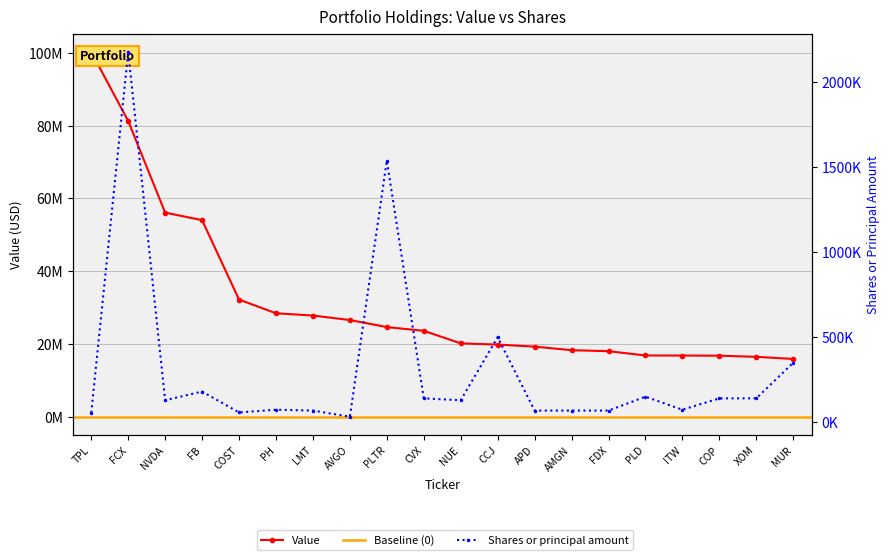

Which category has the lowest value across all series?

AVGO